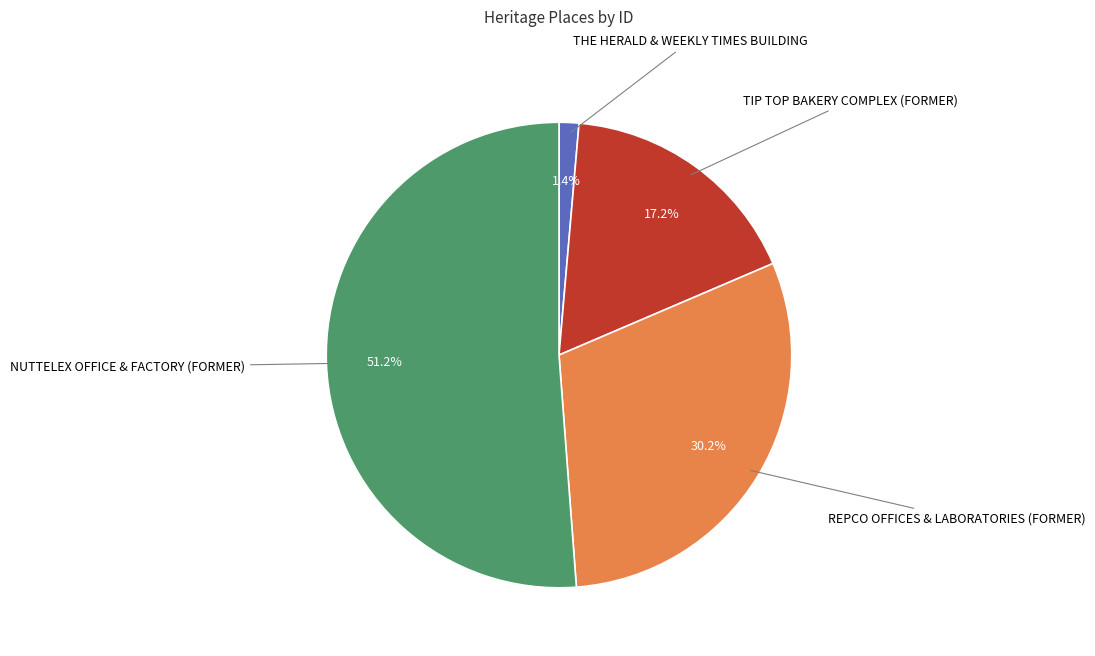

Is there a majority slice in this chart?

Yes